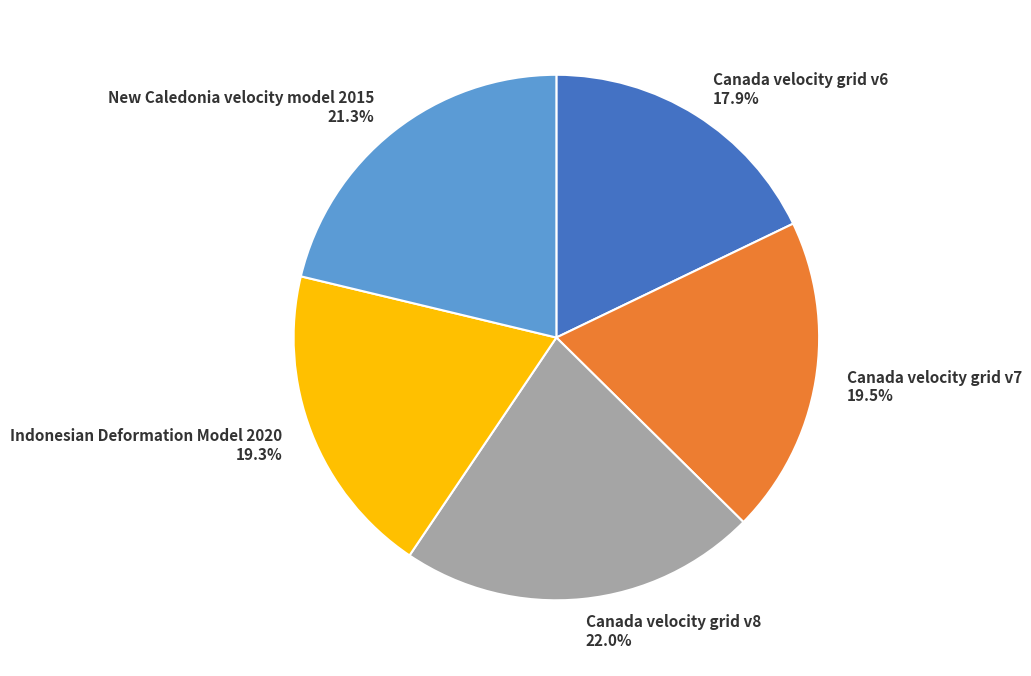

True or false: Indonesian Deformation Model 2020 accounts for 19% of the total.

True